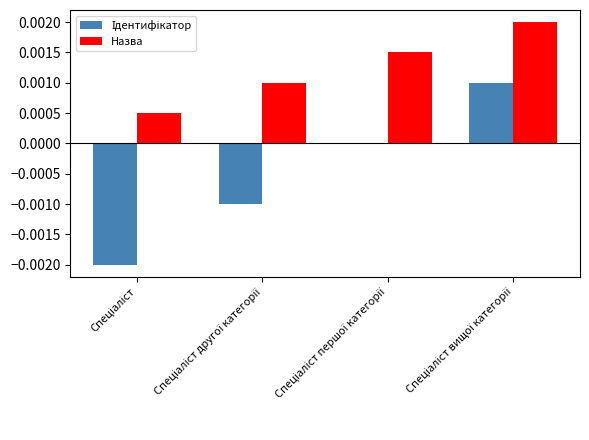

Which series has the largest total across all categories?

Назва